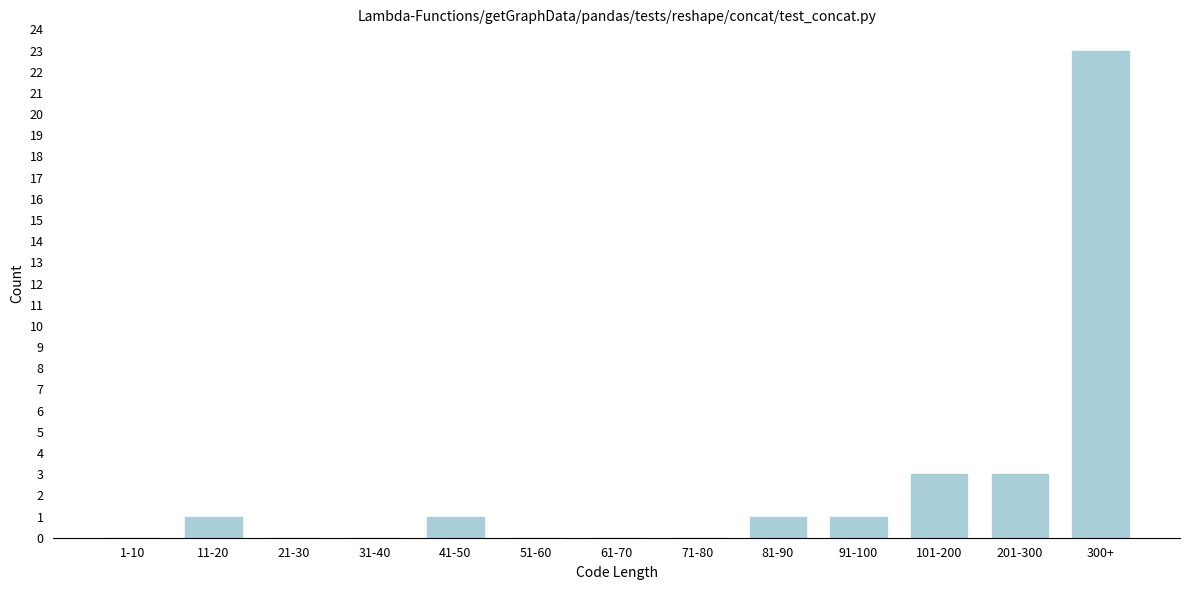

Reading left to right, extract all data points from this chart.

1-10=0	11-20=1	21-30=0	31-40=0	41-50=1	51-60=0	61-70=0	71-80=0	81-90=1	91-100=1	101-200=3	201-300=3	300+=23